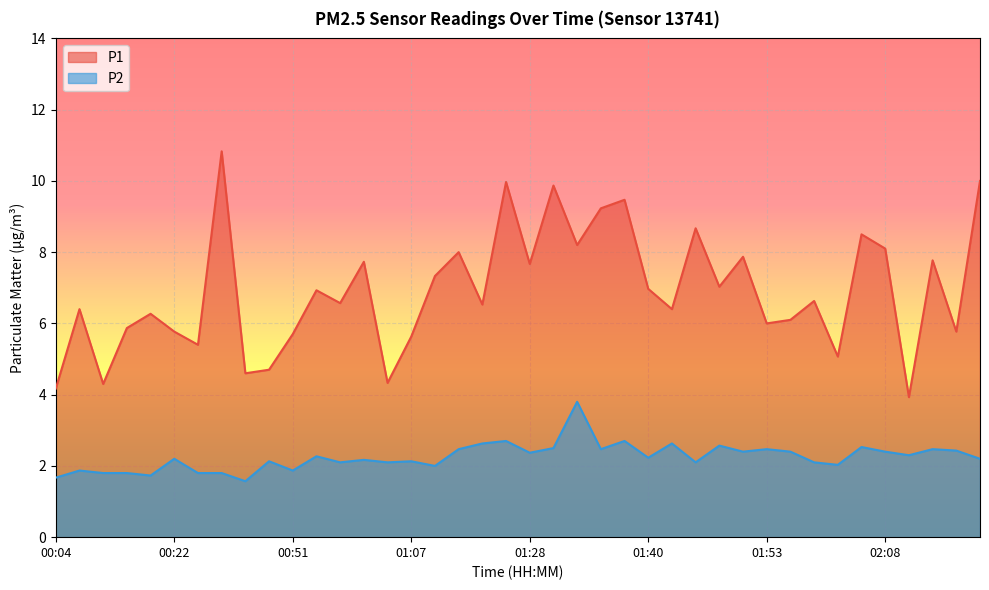

What value does the P1 series have at 00:40?

4.6